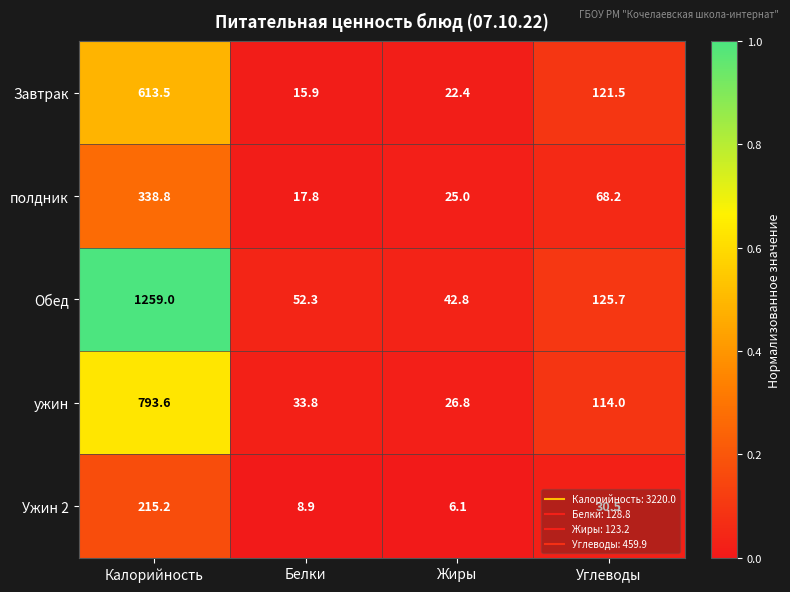

What is the sum of the ужин values at Белки and Жиры?

60.6